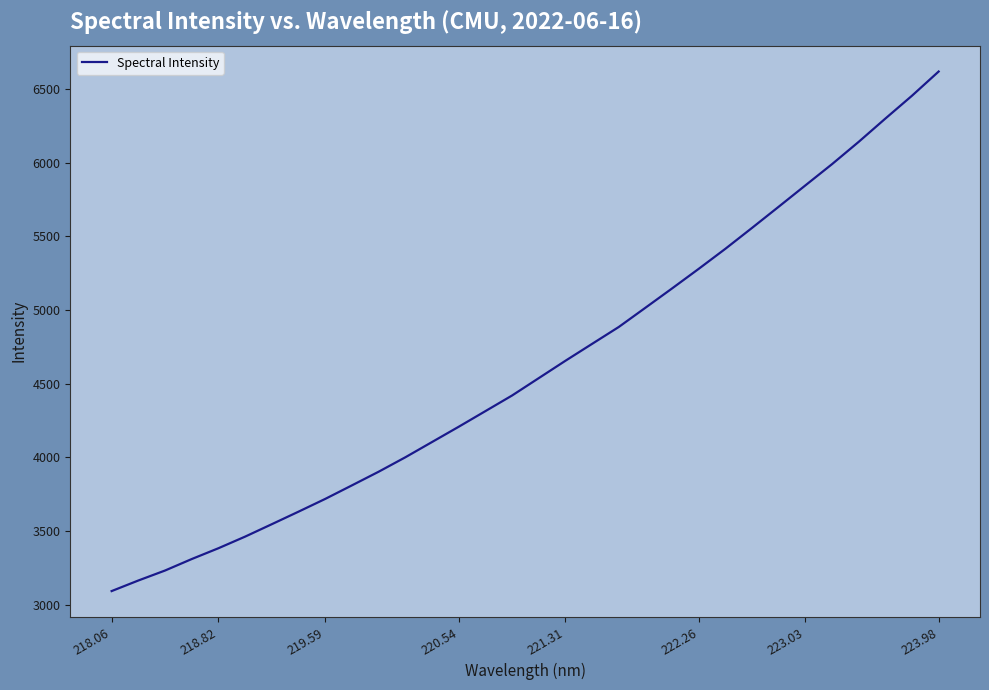

What is the minimum value shown in the chart?

3092.3